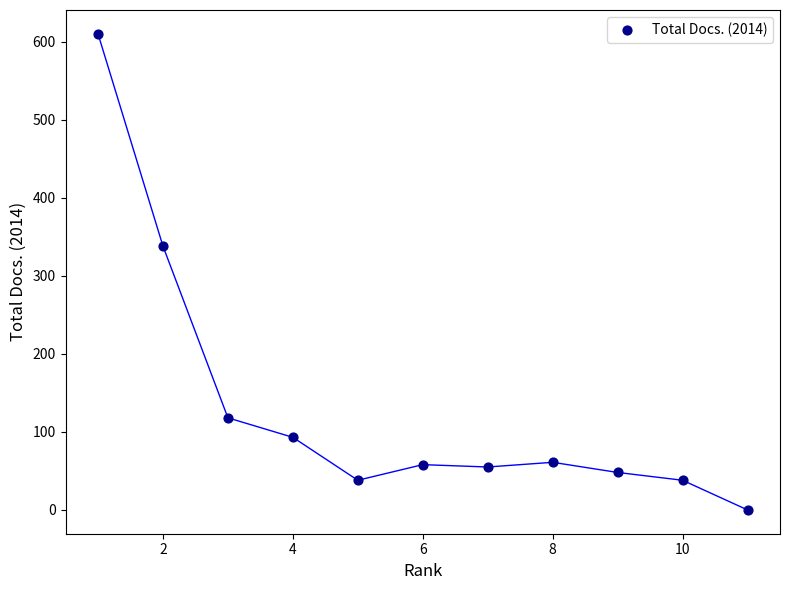

What Y value in the scatter plot is closest to 305?

338